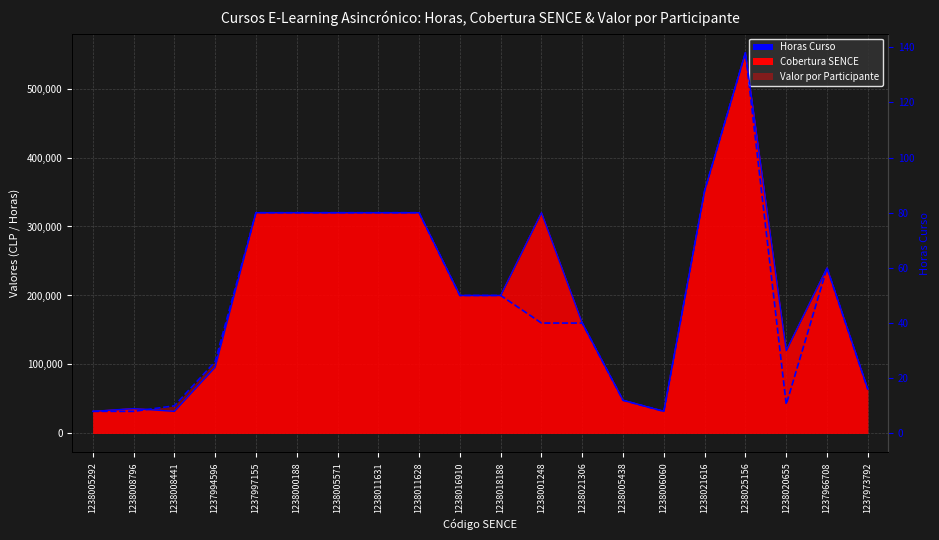

How many data points does each series have?

20